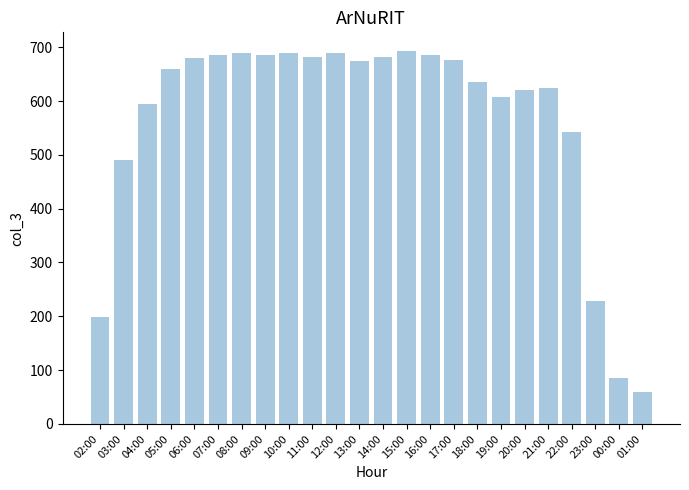

The value at 09:00 is 685. True or false?

True